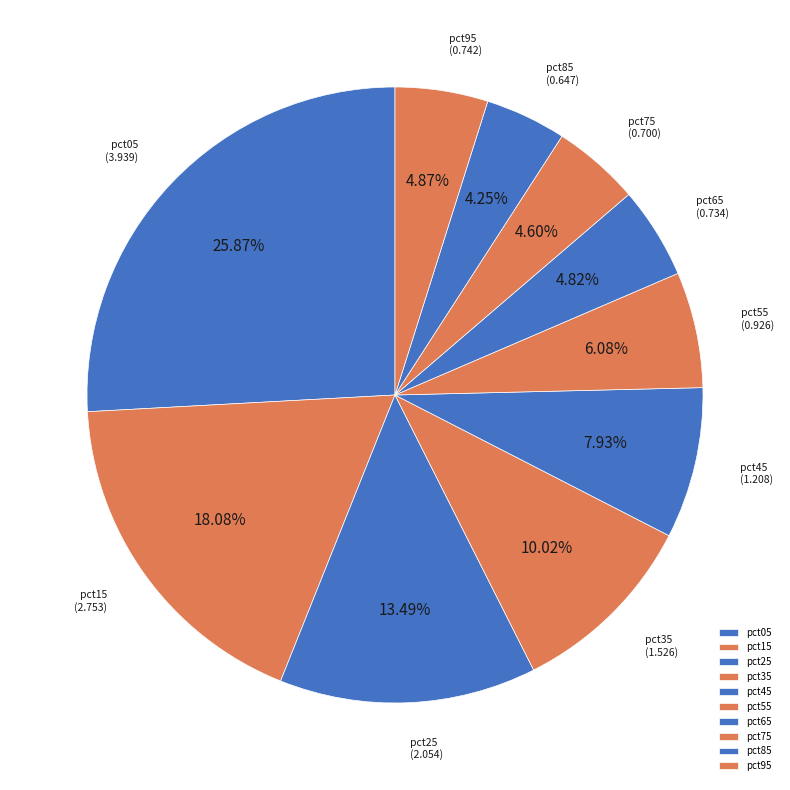

Which slice is the largest?

pct05